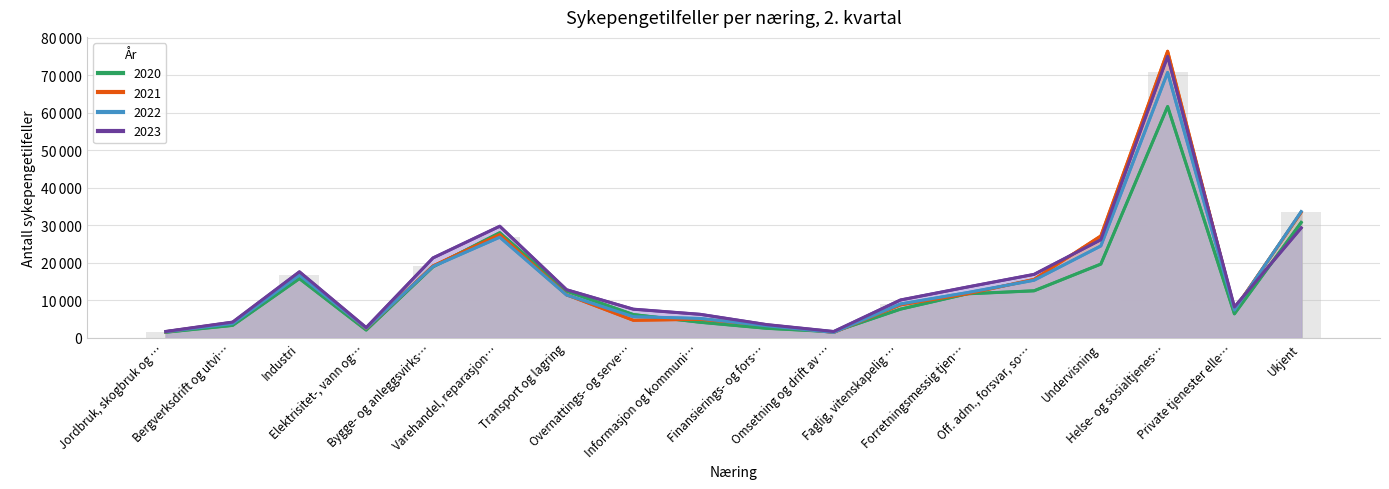

At which category does the chart reach its peak across all series?

Helse- og sosialtjenes…